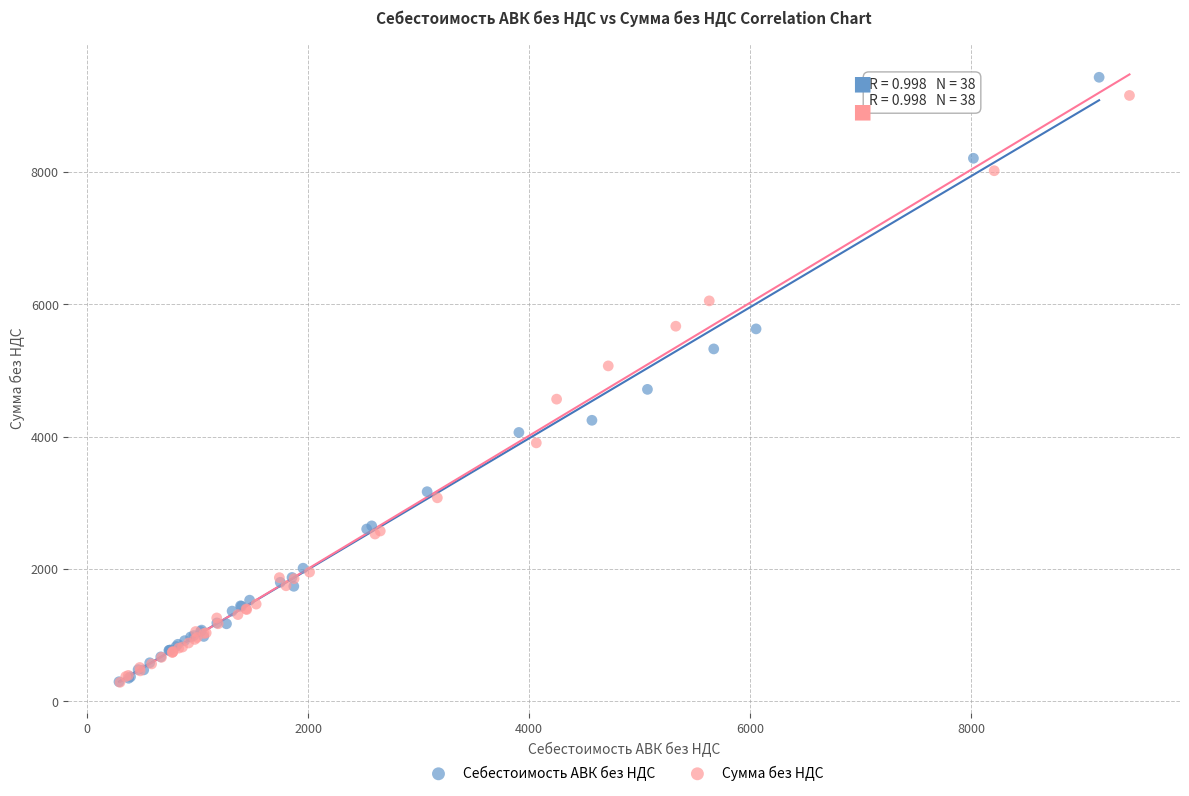

Which series has the largest Y range (max minus min)?

Себестоимость АВК без НДС